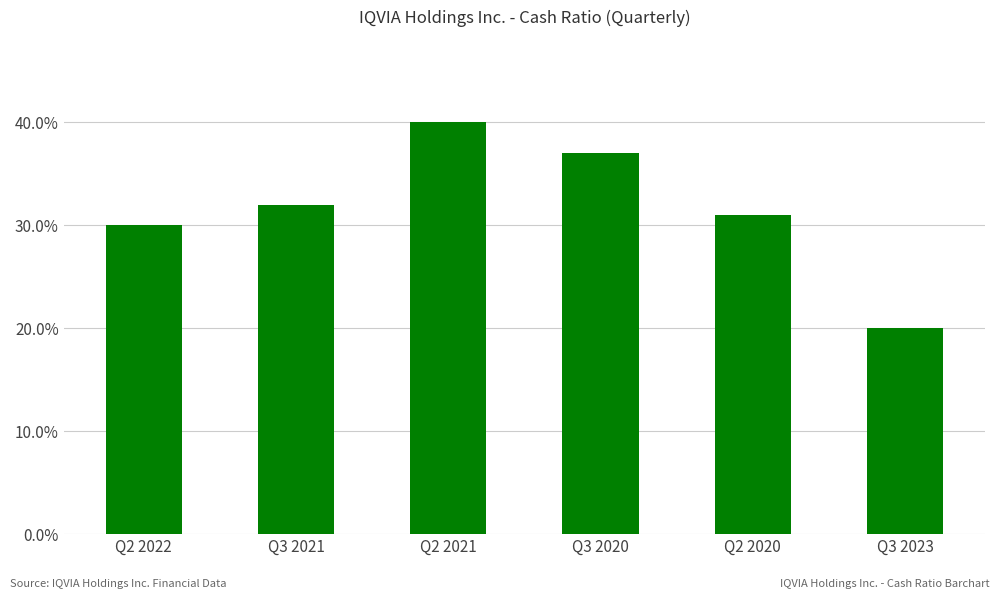

Between Q2 2022 and Q3 2021, which is larger?

Q3 2021